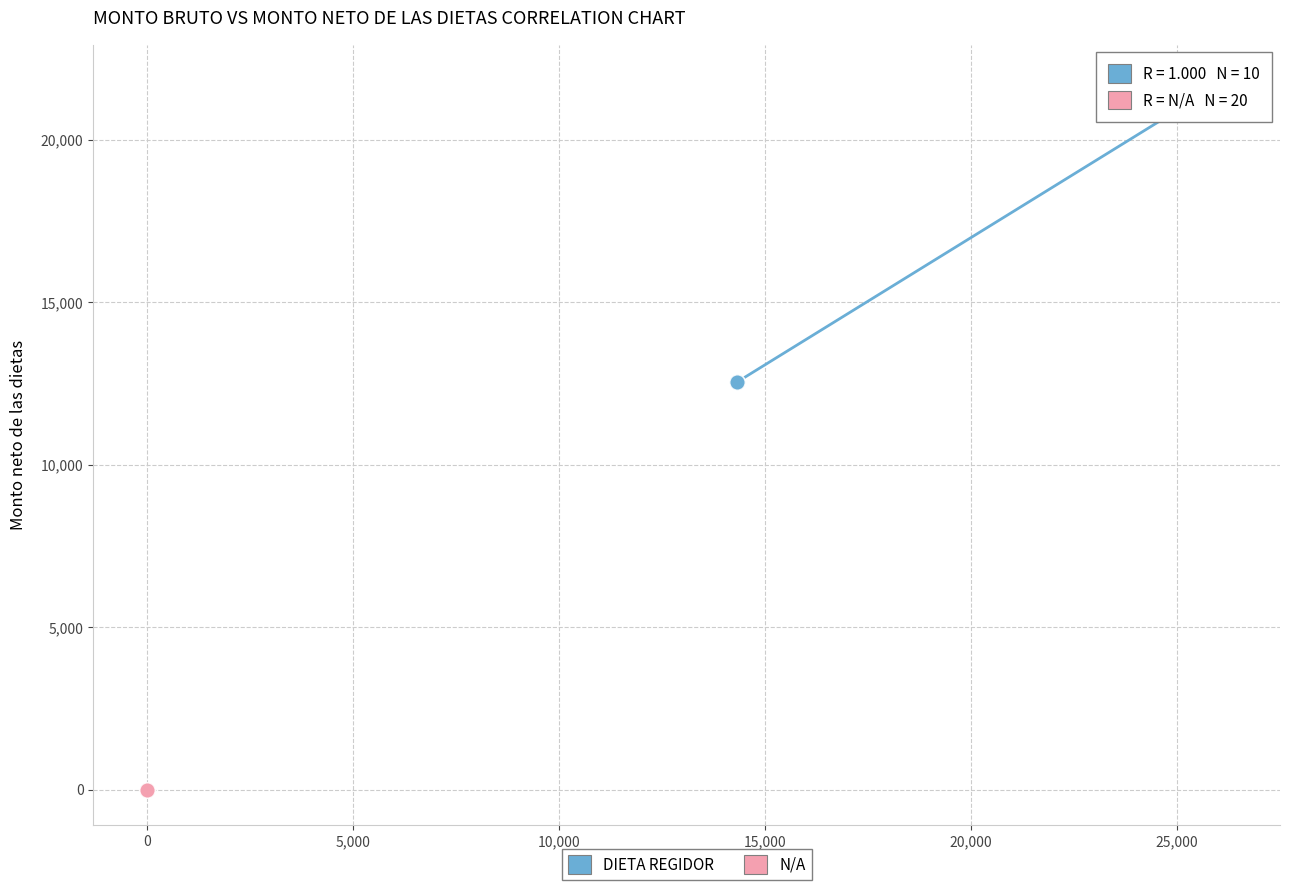

Which series contains the lowest Y value?

N/A